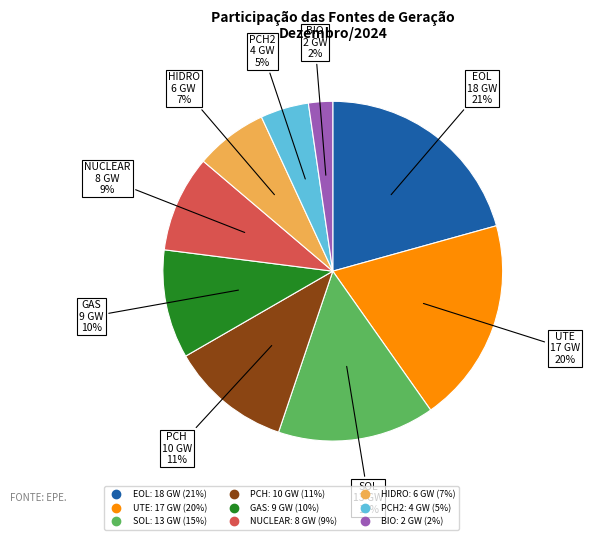

Does any single category account for the majority?

No